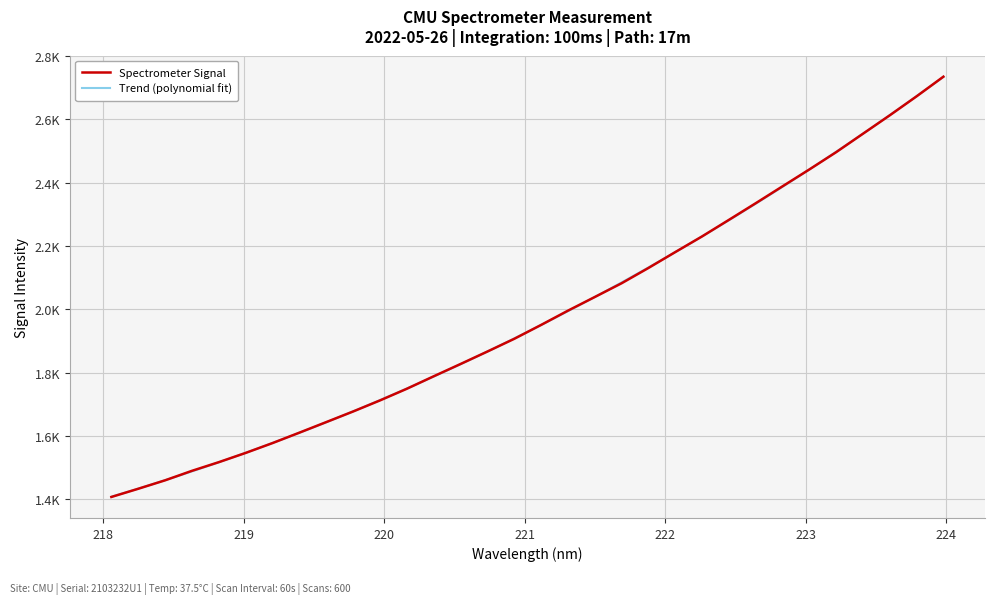

List the labels in order of value, smallest first.

218.0596, 218.2508, 218.442, 218.6332, 218.8244, 219.0156, 219.2067, 219.3979, 219.589, 219.7801, 219.9712, 220.1623, 220.3533, 220.5444, 220.7354, 220.9264, 221.1174, 221.3083, 221.4993, 221.6902, 221.8812, 222.0721, 222.263, 222.4538, 222.6447, 222.8355, 223.0264, 223.2172, 223.408, 223.5987, 223.7895, 223.9802